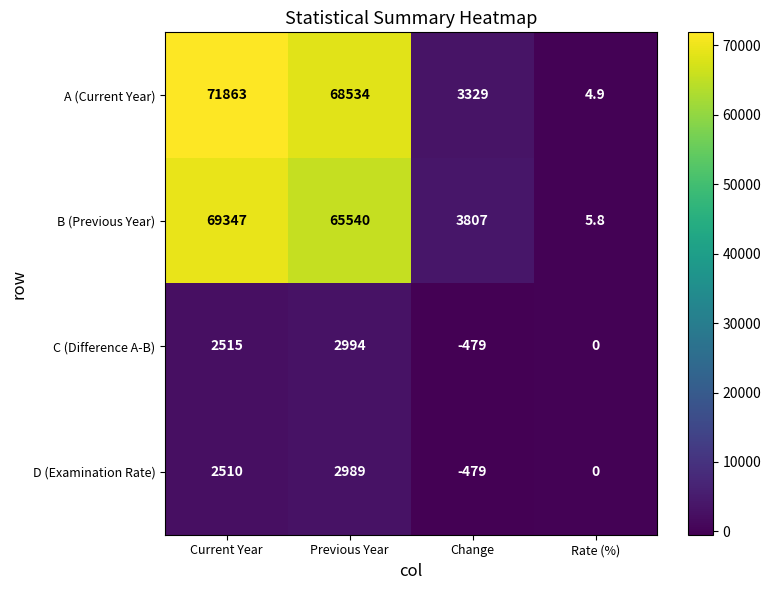

Which series has the largest total across all categories?

A (Current Year)